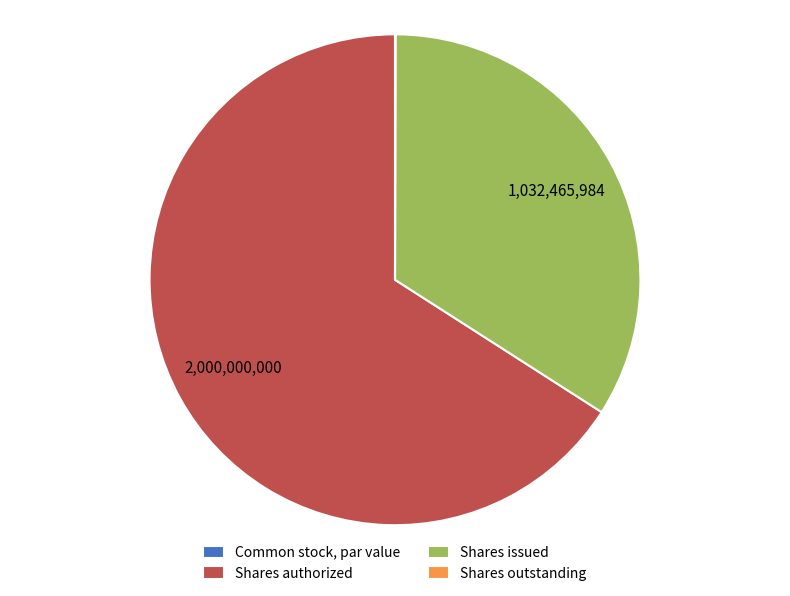

Is there any slice that represents more than half of the pie?

Yes